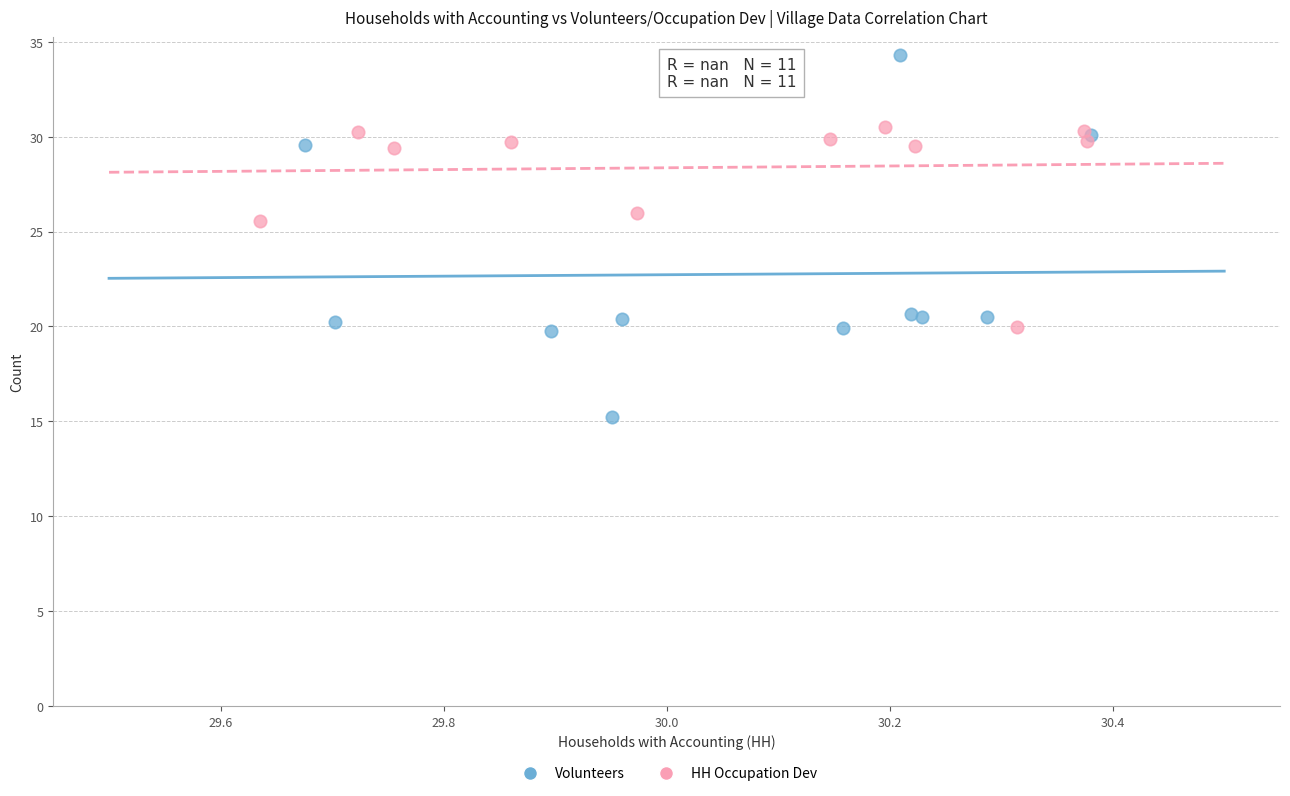

Which series reaches the minimum Y coordinate?

Volunteers